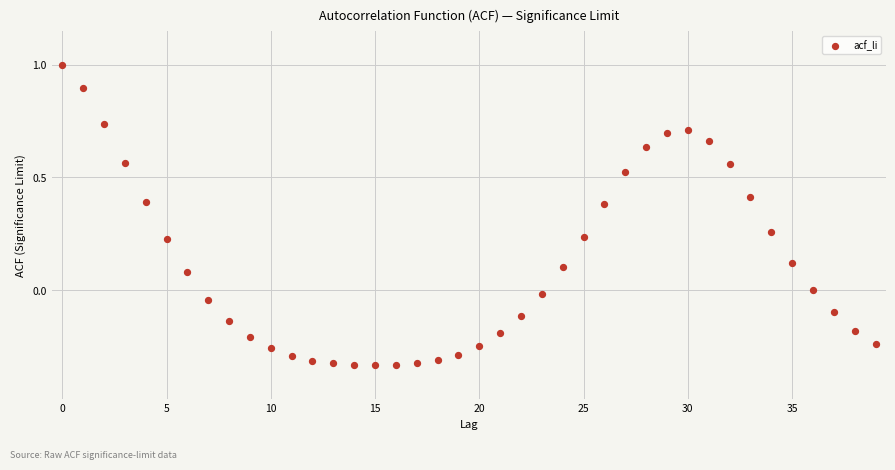

Count the number of points in this scatter plot.

40